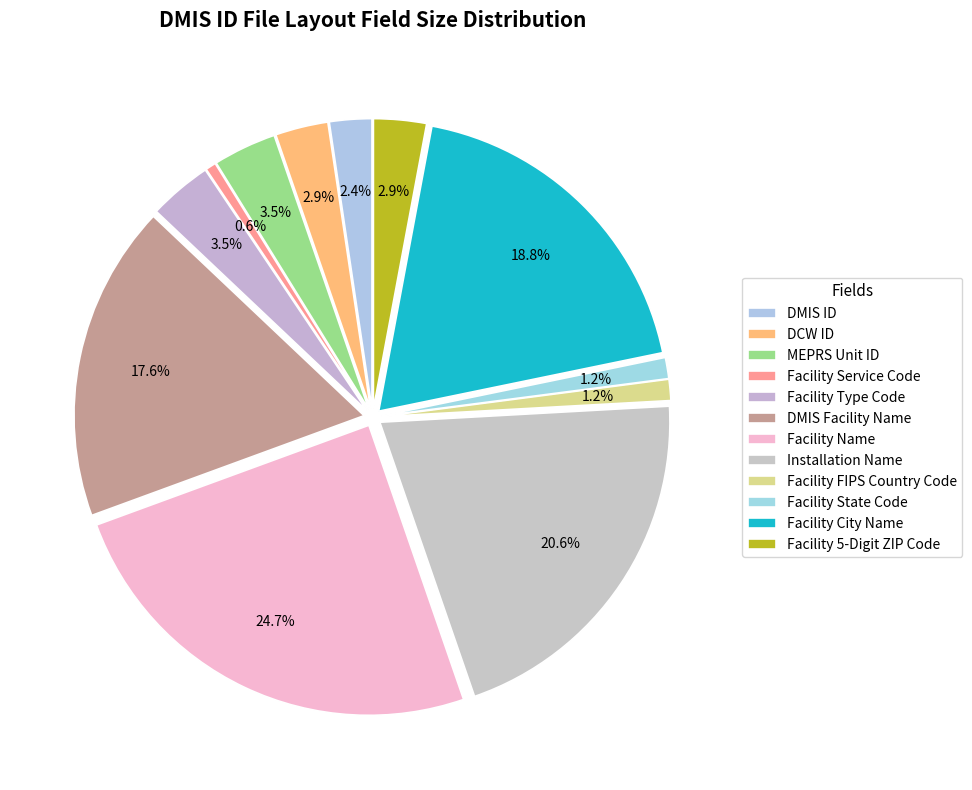

Count the number of slices in the pie.

12